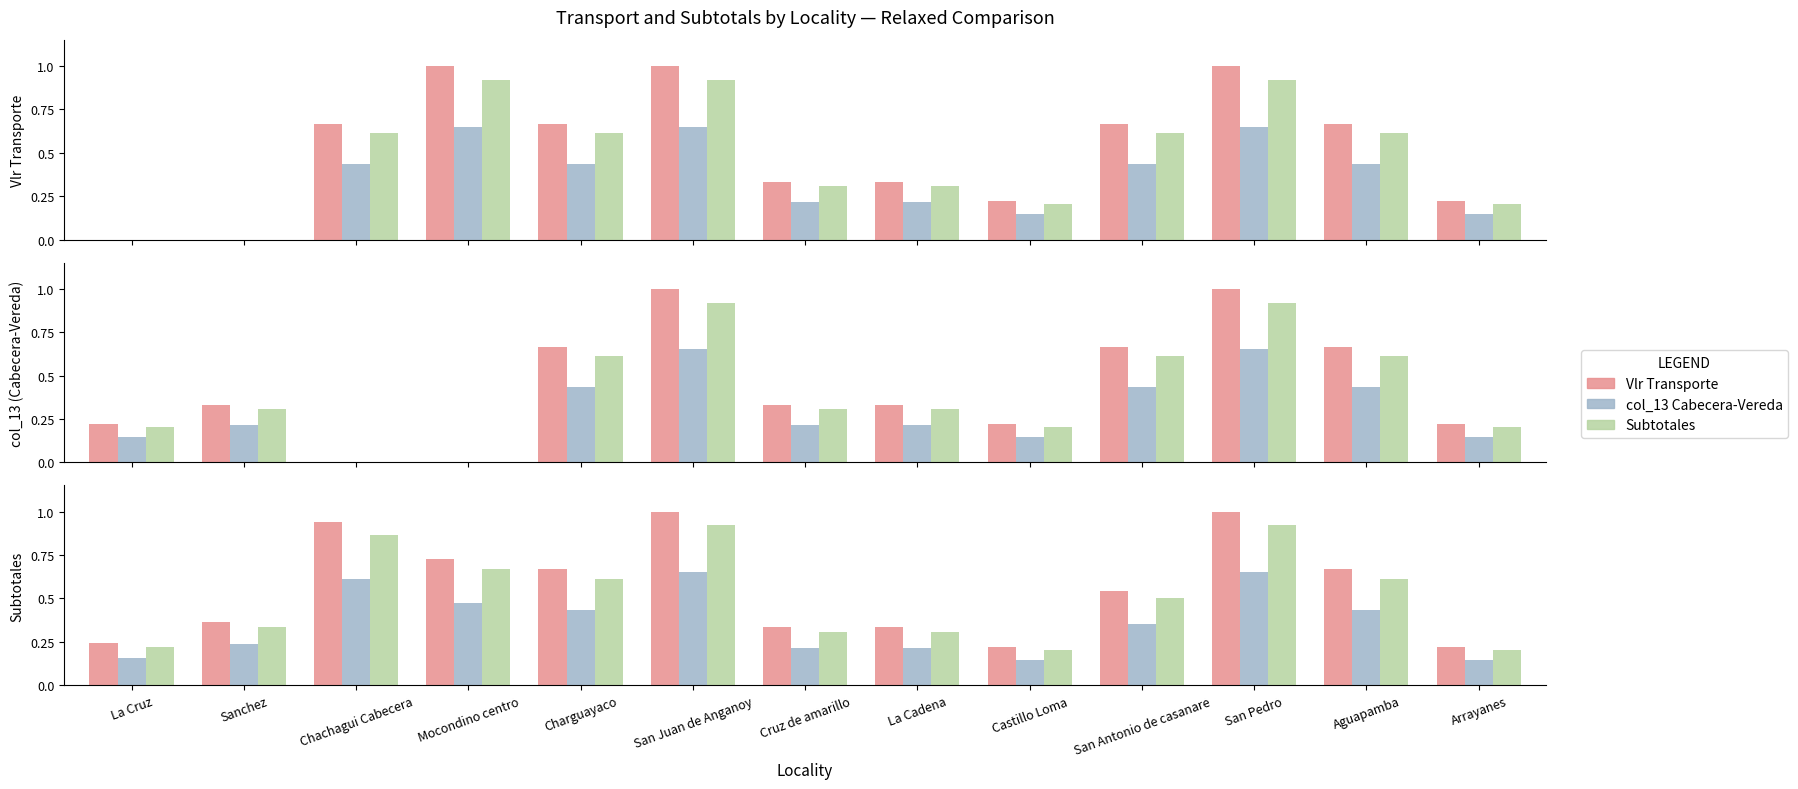

Between Chachagui Cabecera and Arrayanes, which series saw the biggest shift?

Vlr Transporte